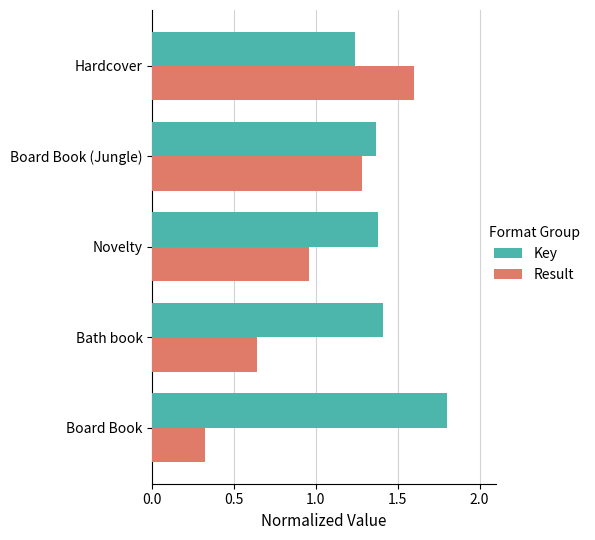

True or false: Result has a value of 0.3 at Board Book.

True